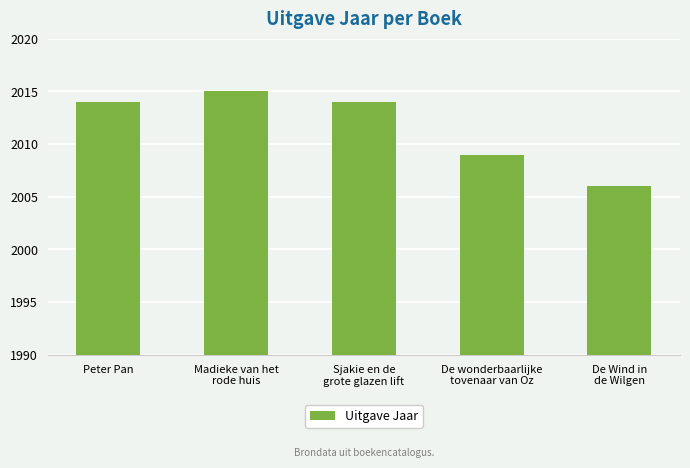

What is the sum of all values?

10058